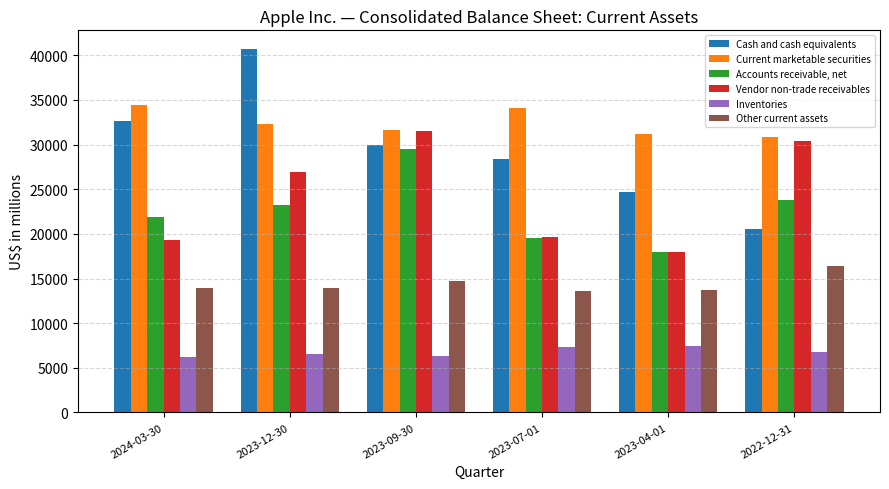

What is the minimum value shown in the chart?

6232